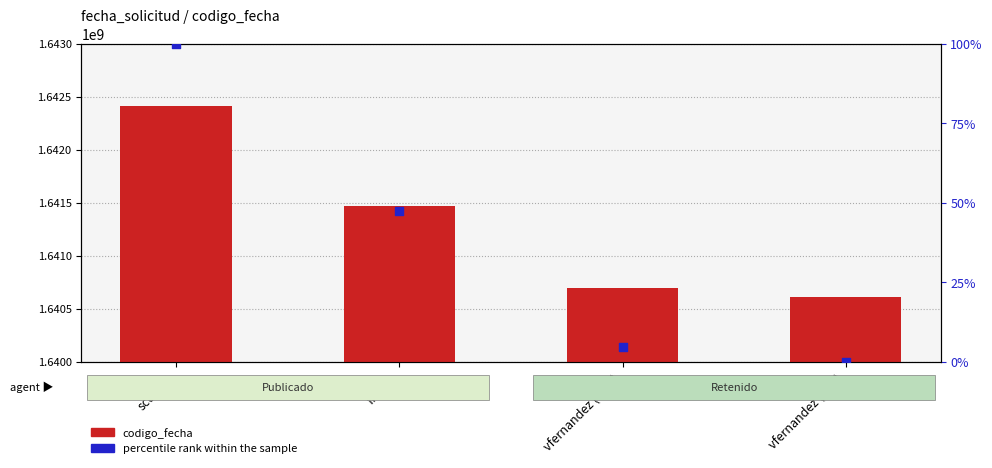

What are all the series names shown in the legend?

codigo_fecha, percentile rank within the sample